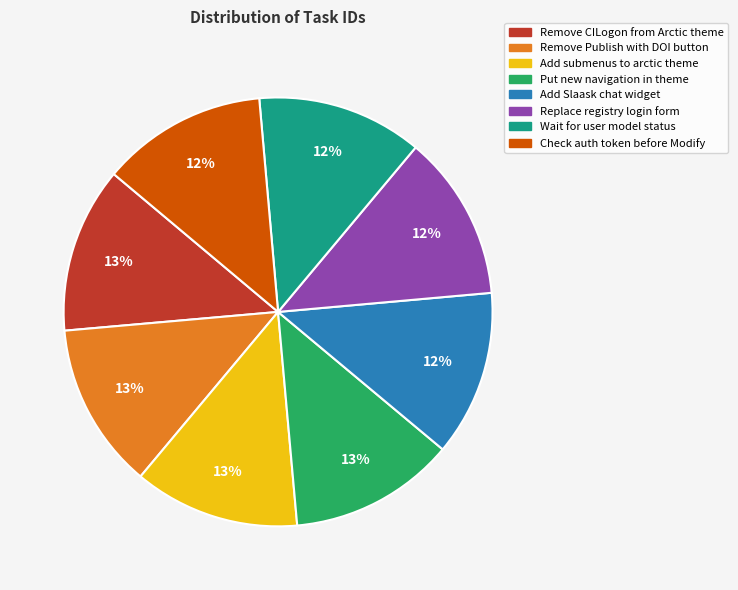

What percentage is the Check auth token before Modify slice, to the nearest percent?

12%